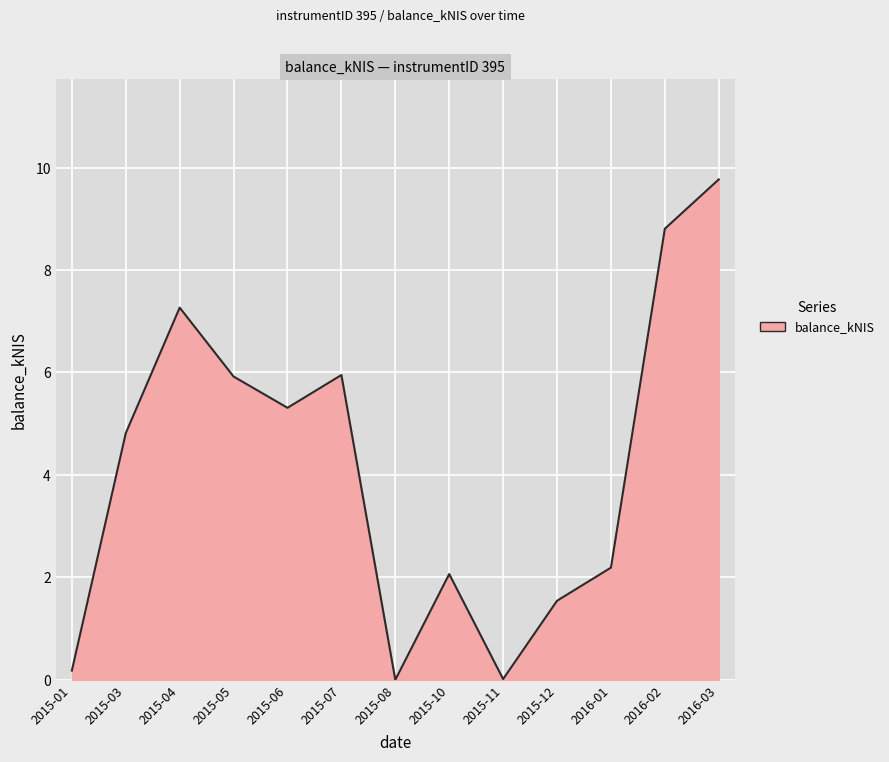

At which category does the data reach its first local peak?

2015-04